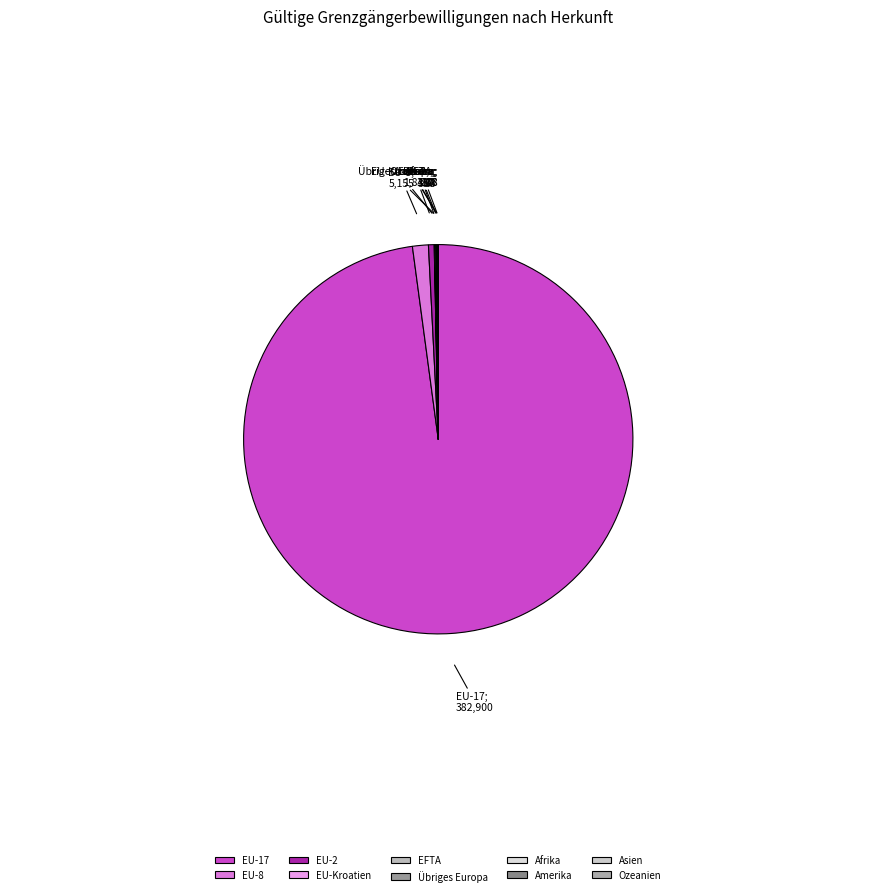

Combined, what portion of the pie is Amerika and Asien?

0.1%